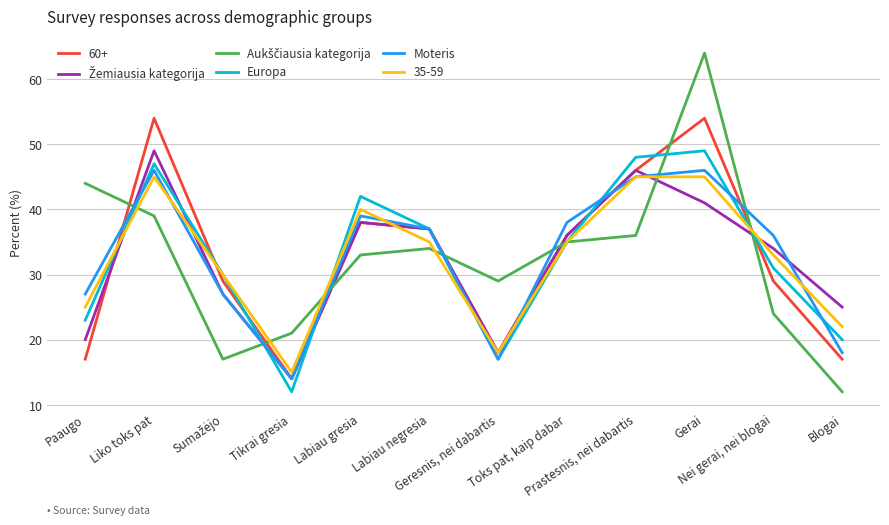

What is the highest value of the 60+ series?

54